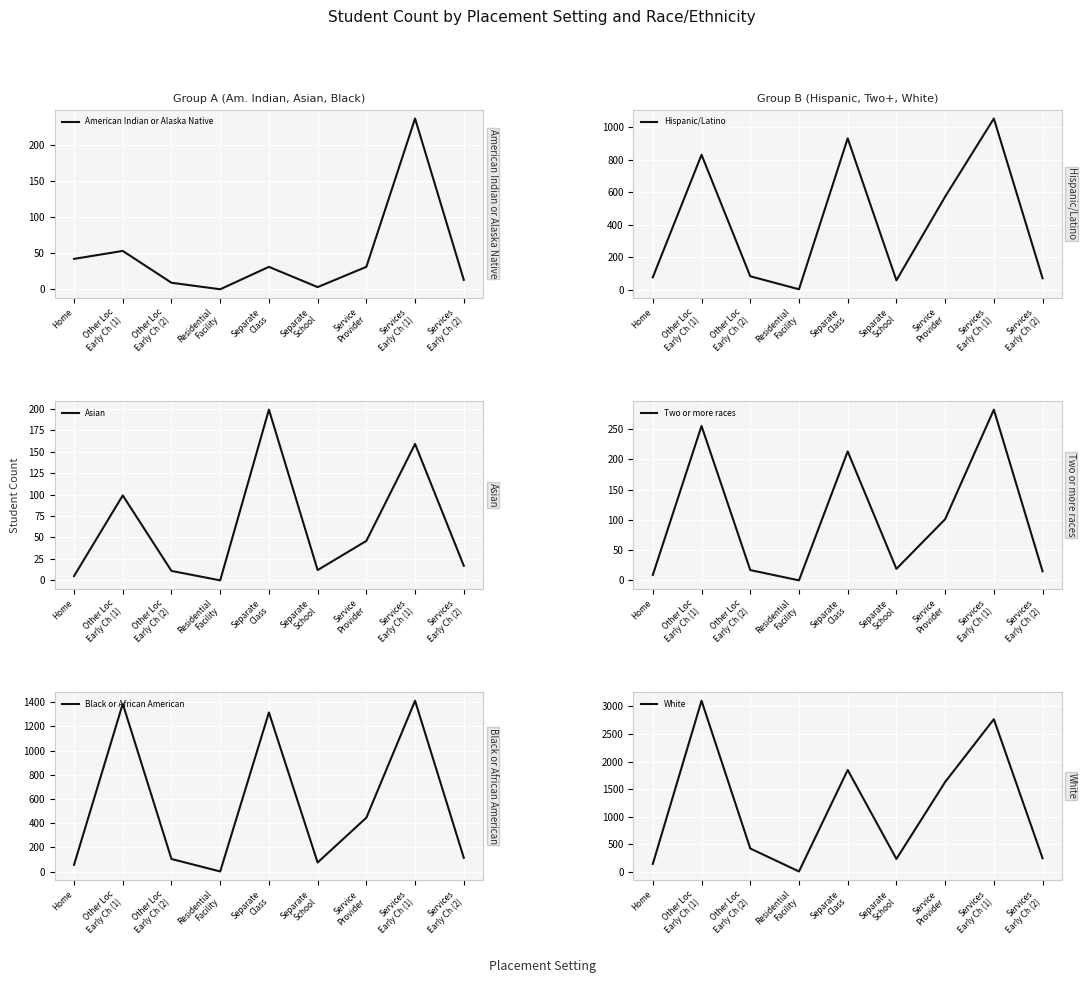

How many lines are shown in the chart?

6